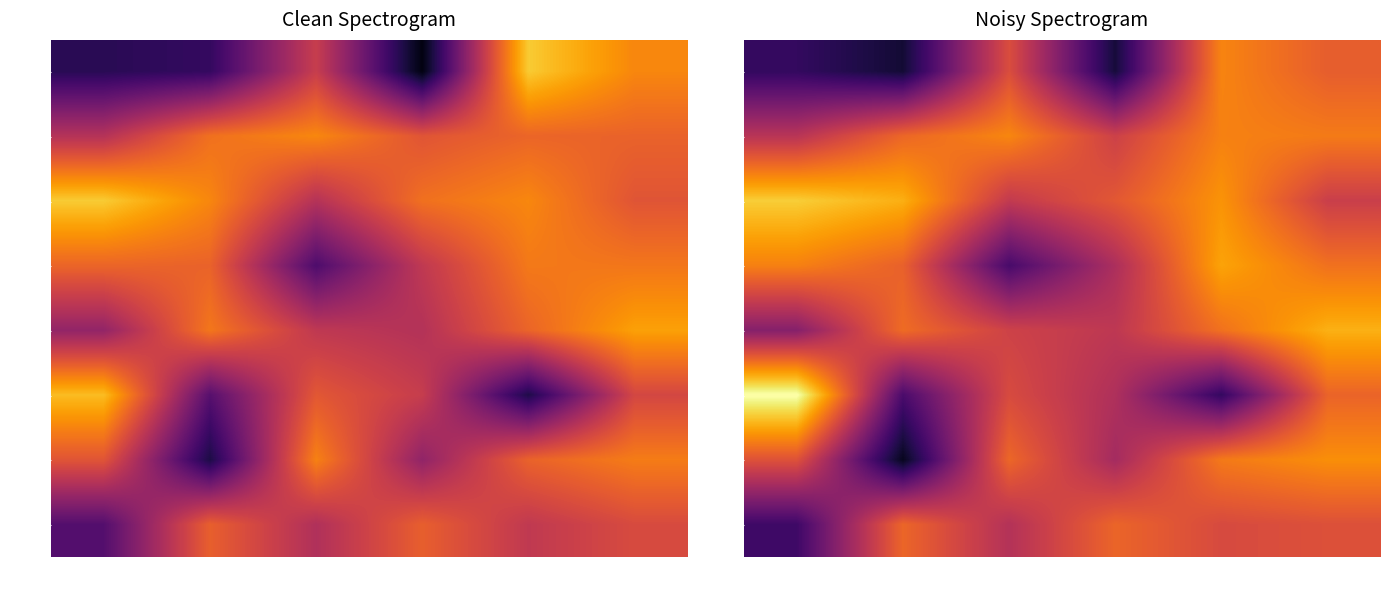

At which category is the sum across all series the highest?

t5